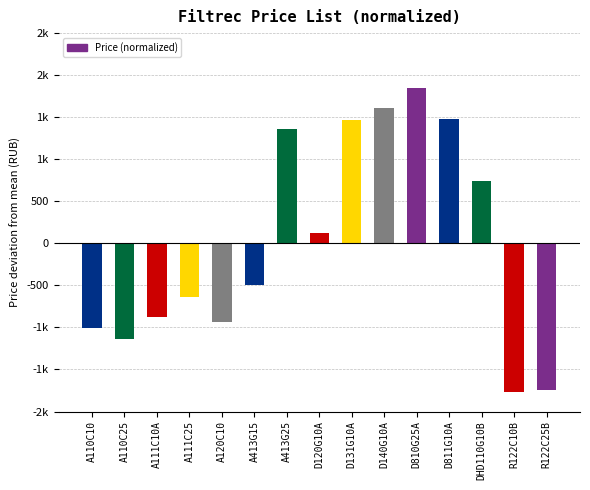

Which has a higher value, D120G10A or A110C25?

D120G10A